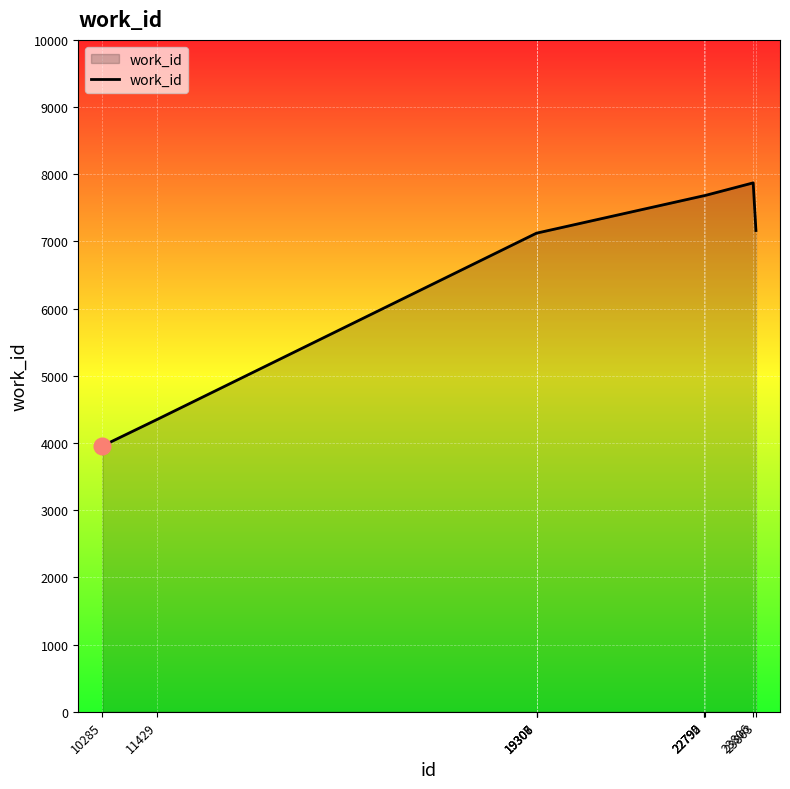

The chart shows a value of 4353 at 11429. True or false?

True